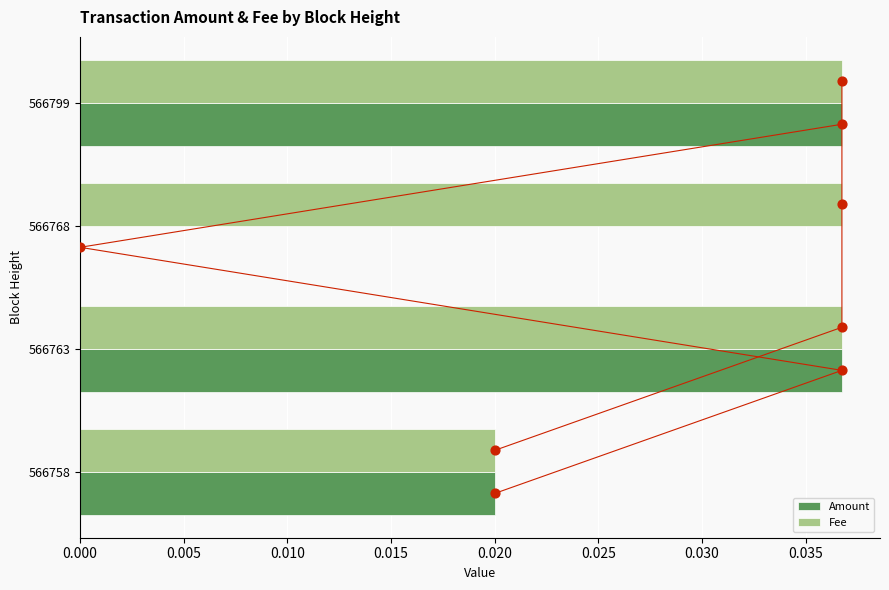

Which series has the widest spread of Y values?

Amount